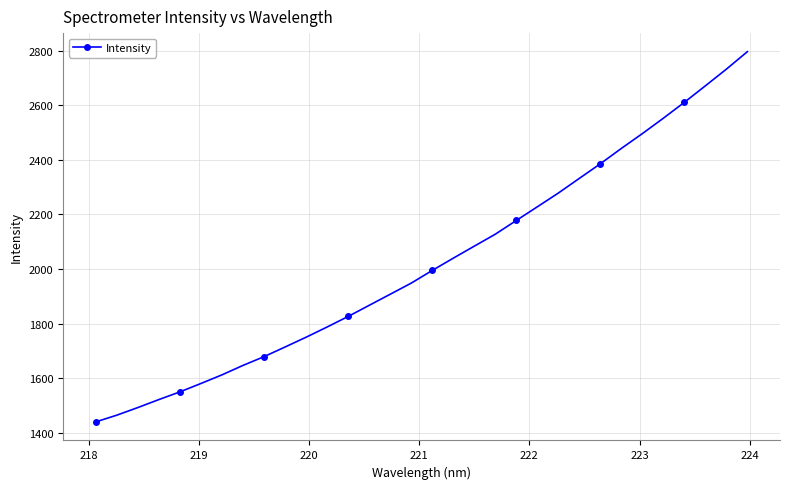

True or false: there are more than 2 points higher than both neighbors.

False